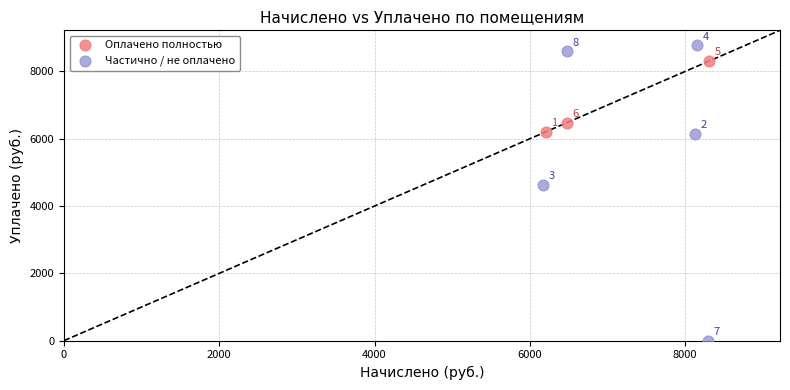

Which series has the widest spread of Y values?

Частично / не оплачено